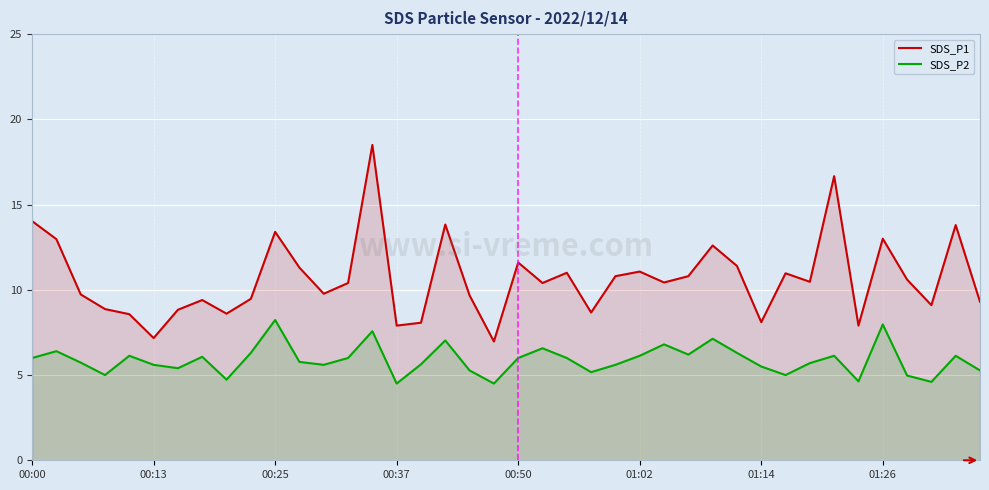

True or false: SDS_P2 has a value of 6.0 at 00:50.

True